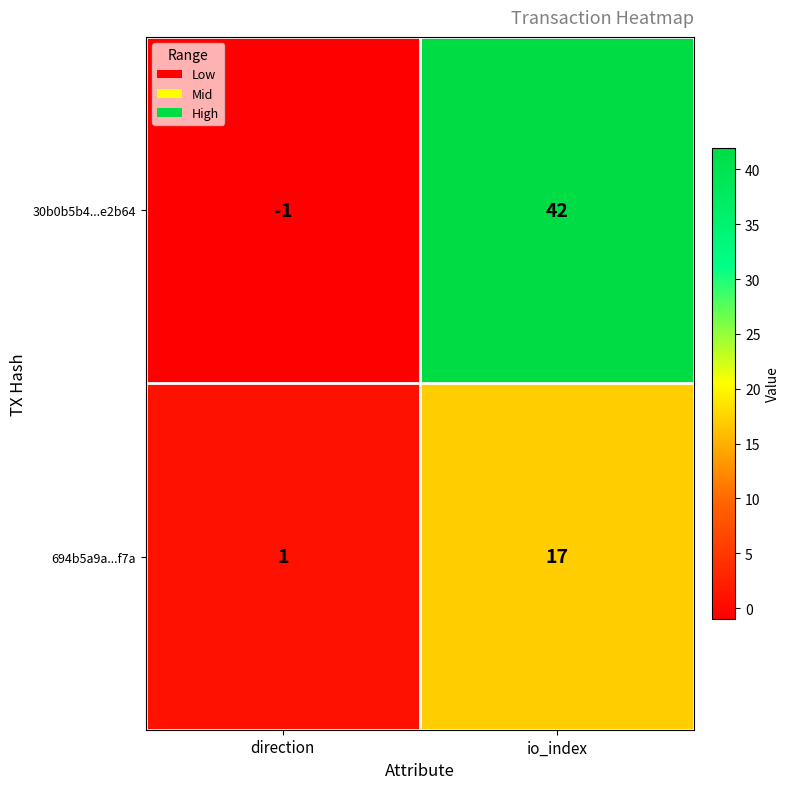

How many data points in 30b0b5b4...e2b64 are less than 42?

1